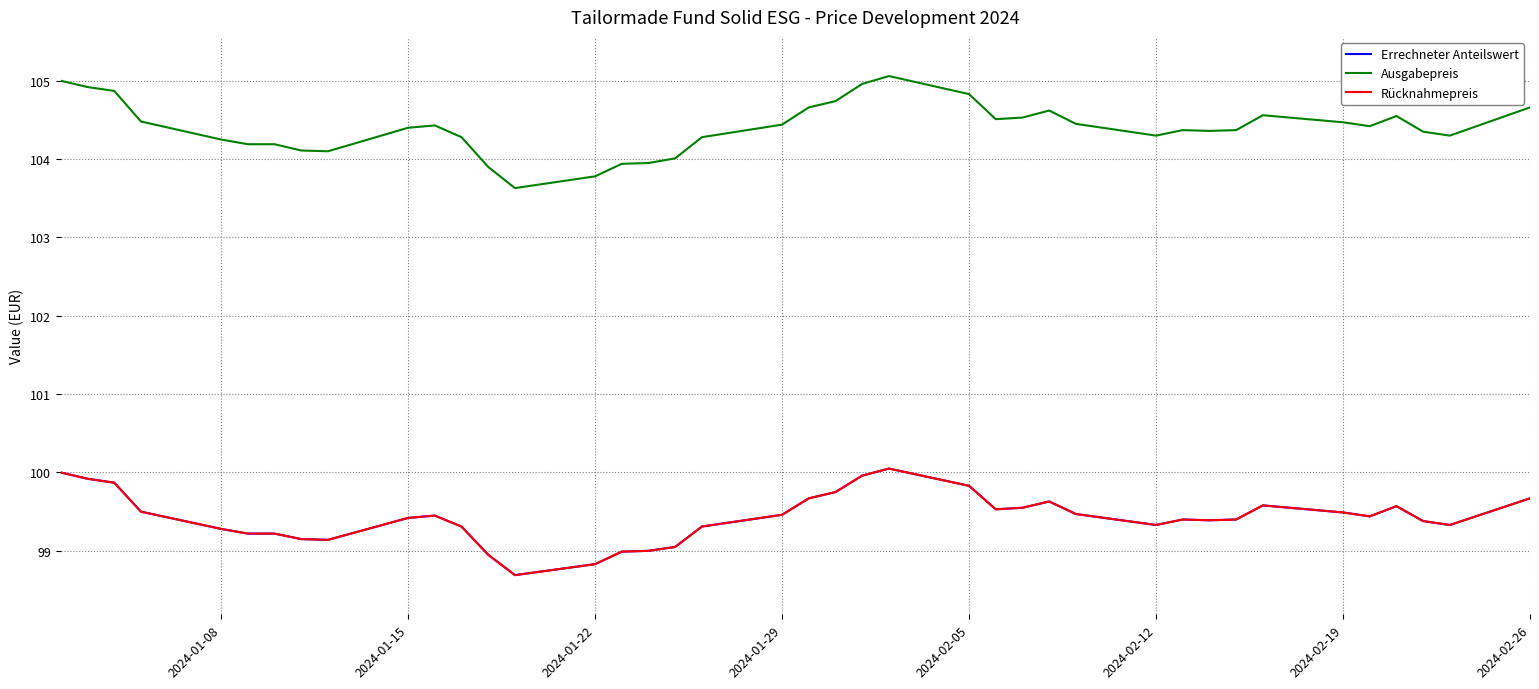

True or false: Errechneter Anteilswert and Rücknahmepreis intersect in this chart.

False